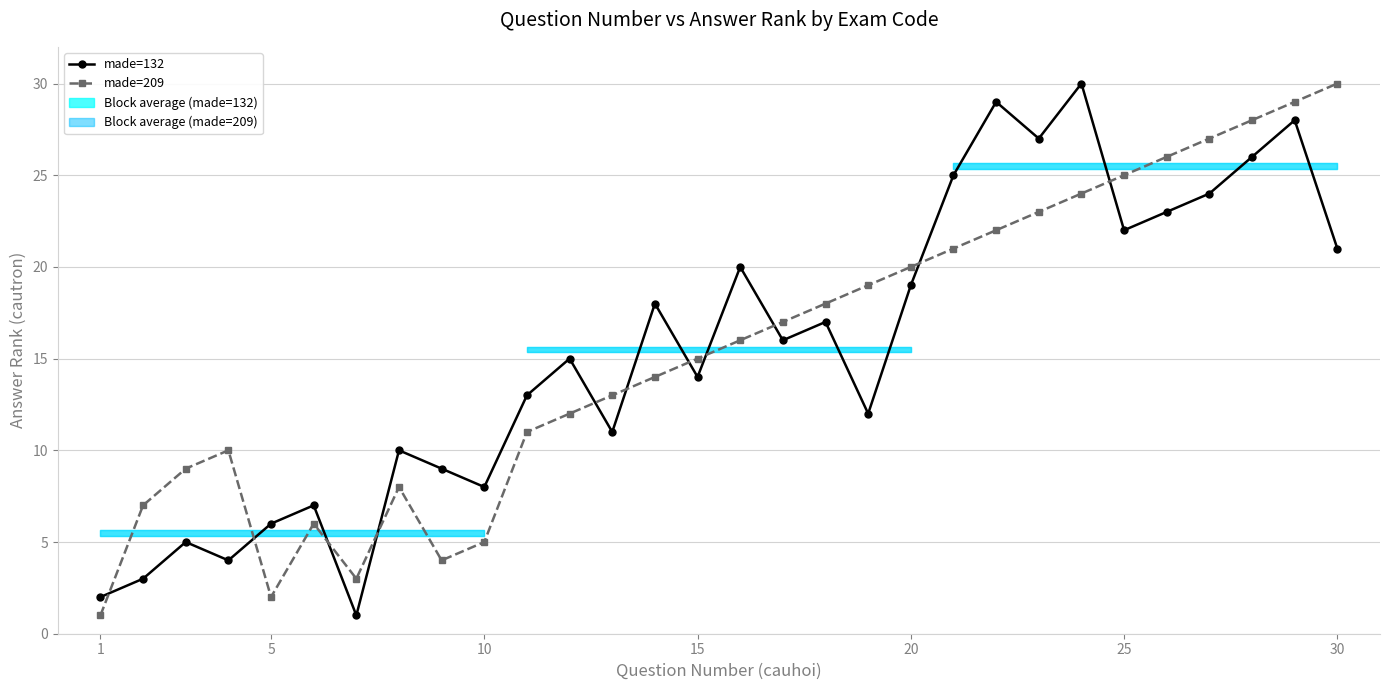

Is the value of made=209 at 1 greater than the value of made=132 at 22?

No